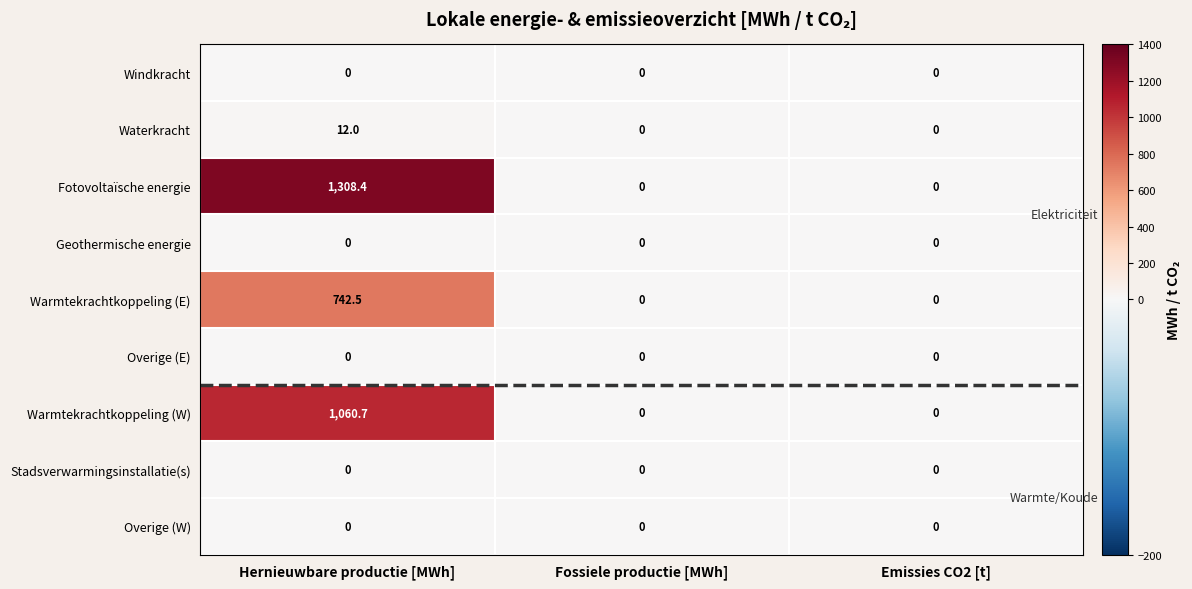

Which series has the largest total across all categories?

Fotovoltaïsche energie